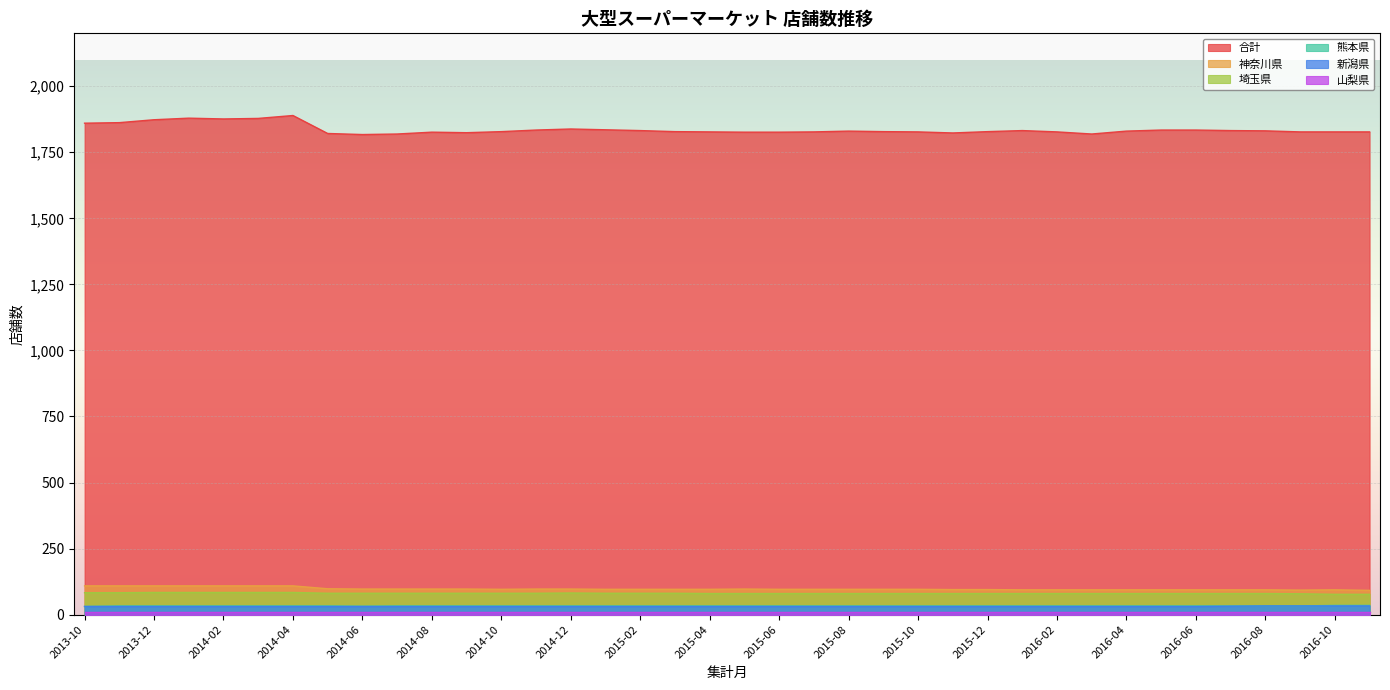

Which series has the largest range (max minus min)?

合計